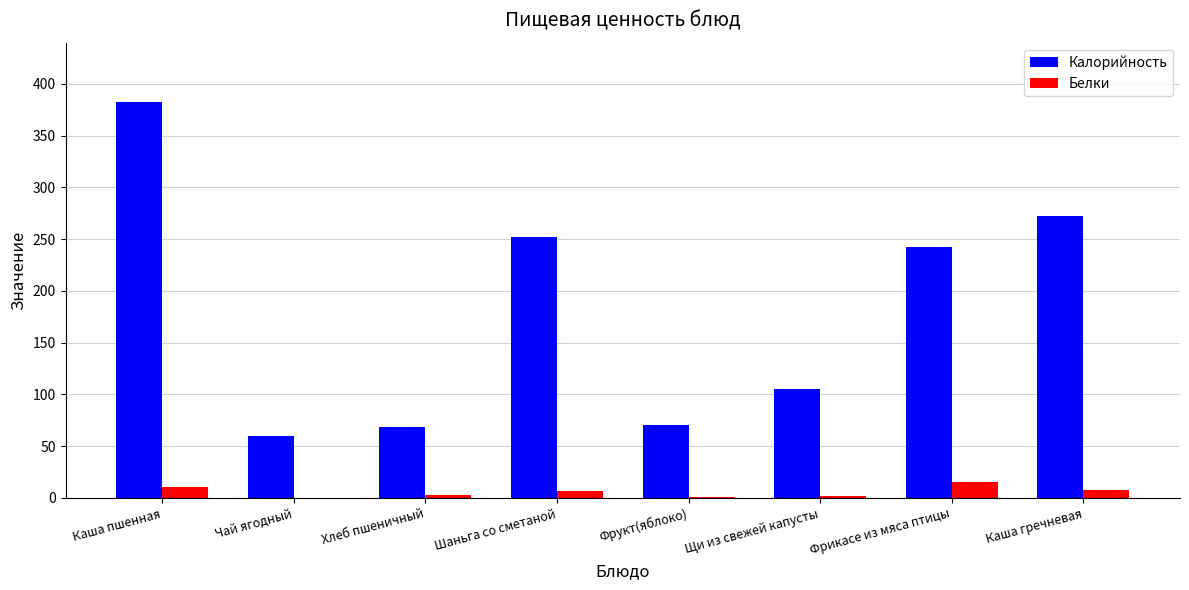

Which label corresponds to the largest value in the chart?

Каша пшенная